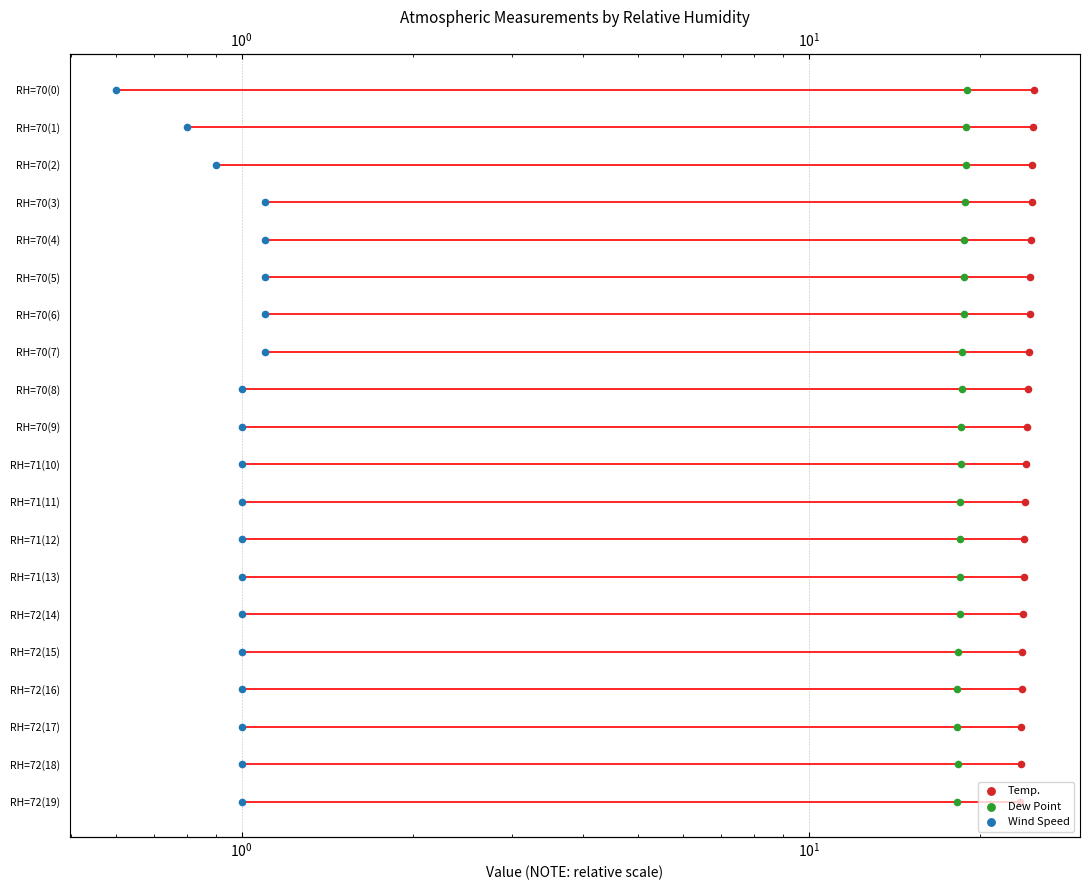

What are all the series names shown in the legend?

Temp., Dew Point, Wind Speed